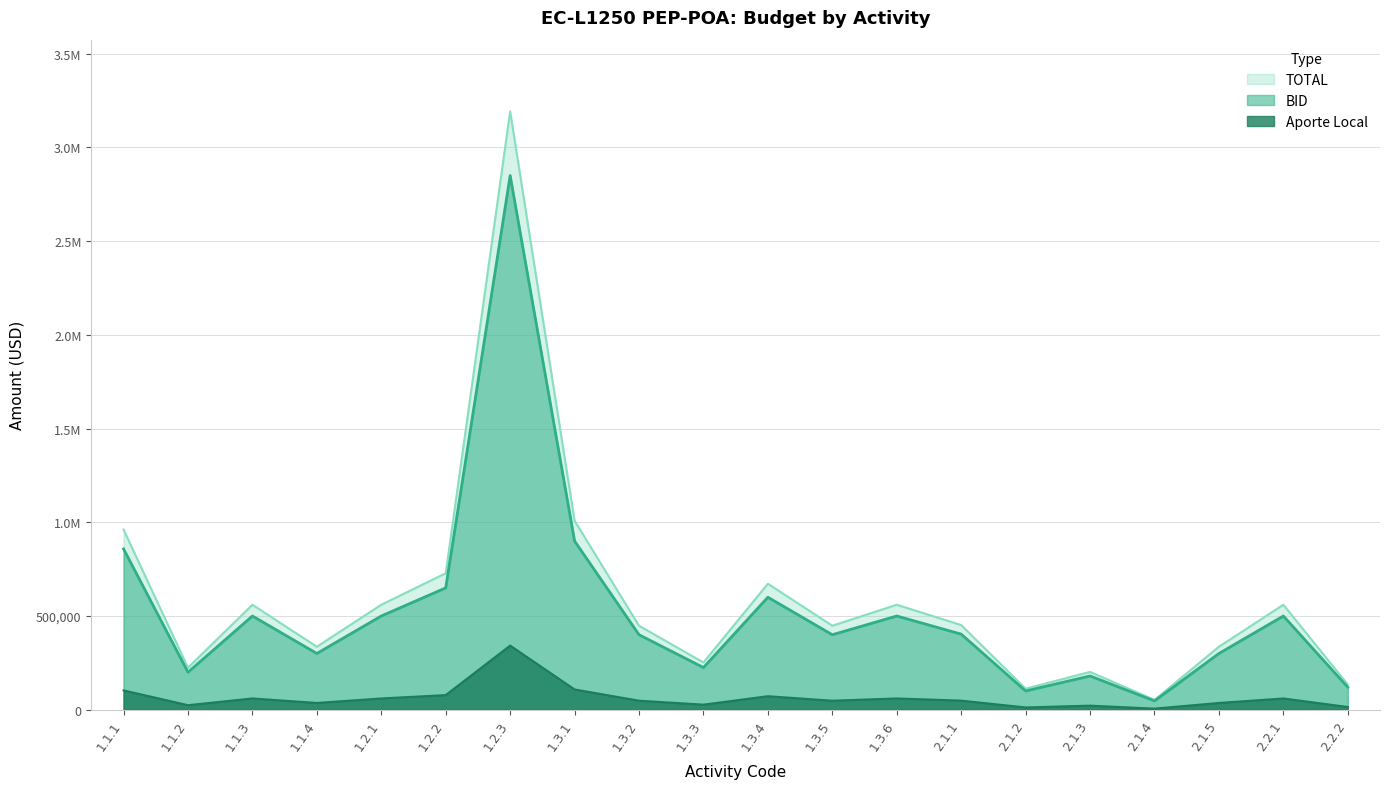

What is the spread (max minus min) of values at 1.3.5?

400000